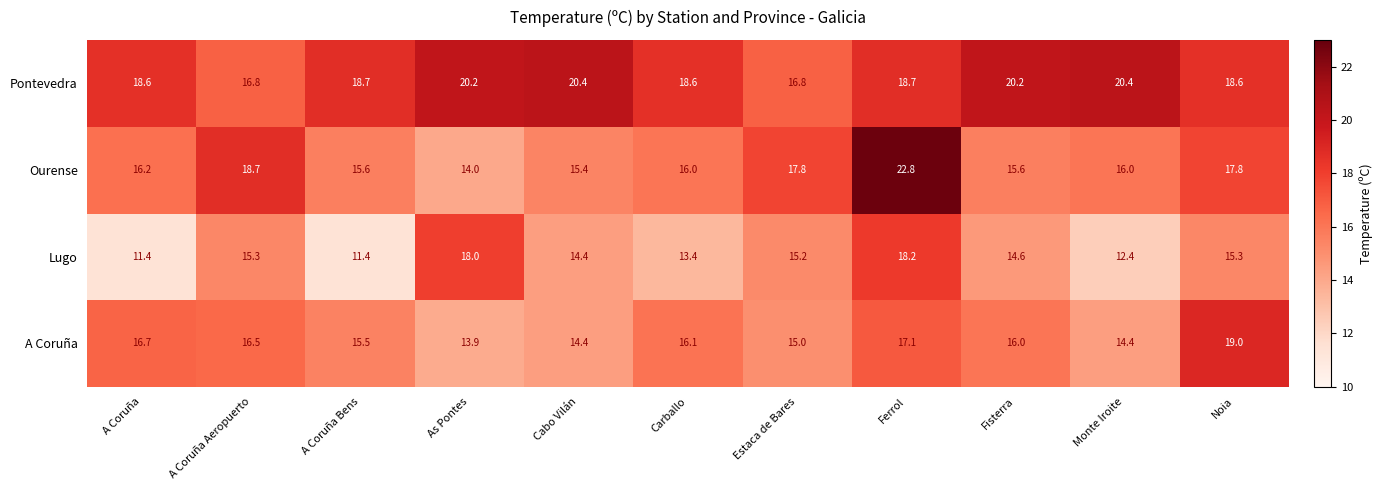

True or false: Pontevedra has a value of 18.7 at Ferrol.

True